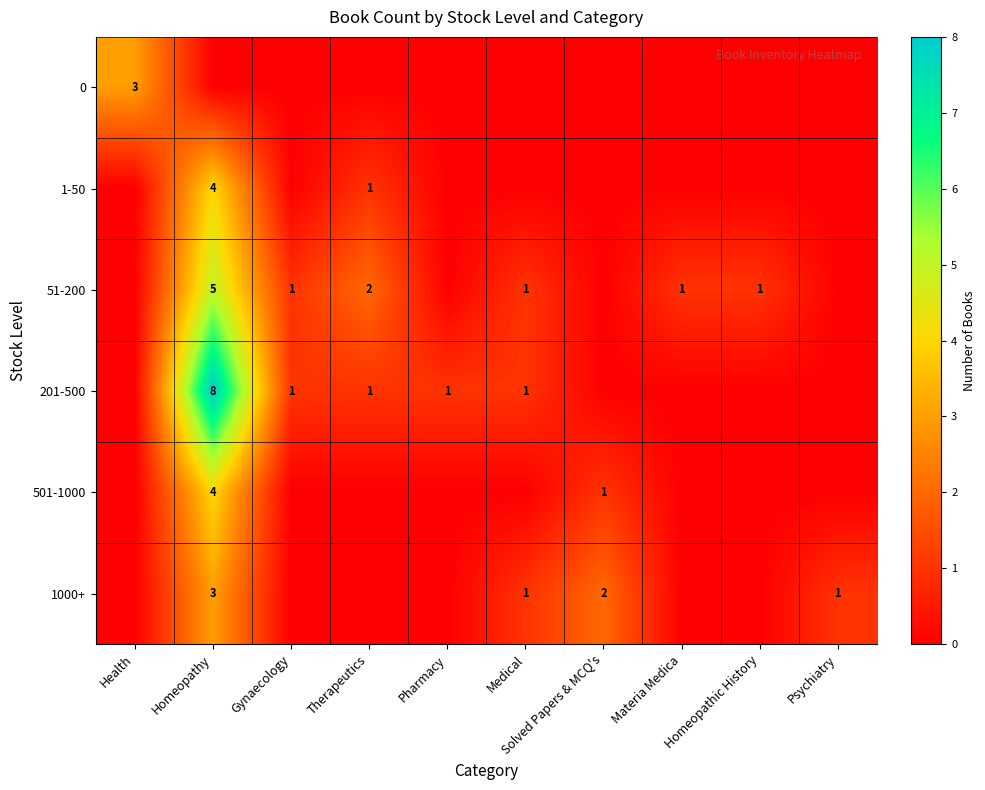

What is the greatest value displayed?

8